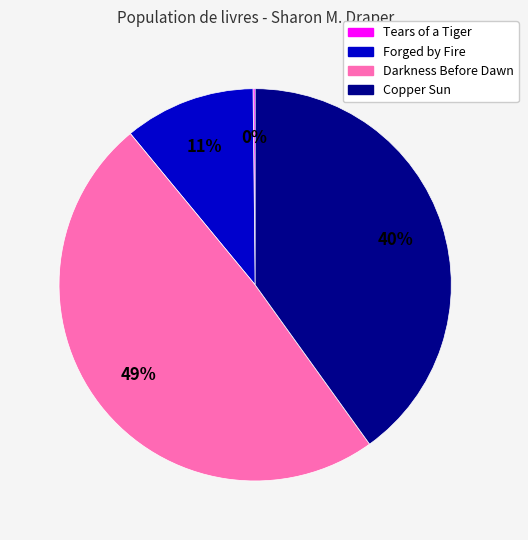

True or false: Forged by Fire accounts for 11% of the total.

True